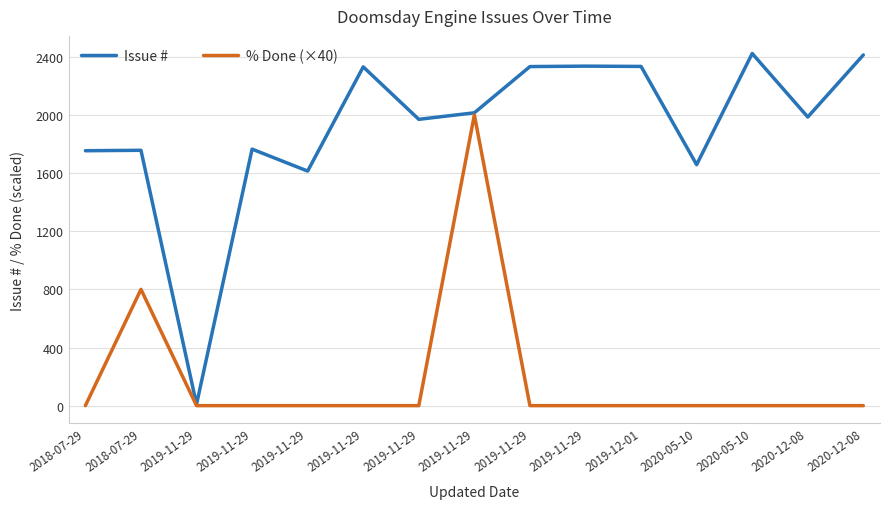

What is the sum of the Issue # values at 2020-05-10 and 2019-11-29?

4393